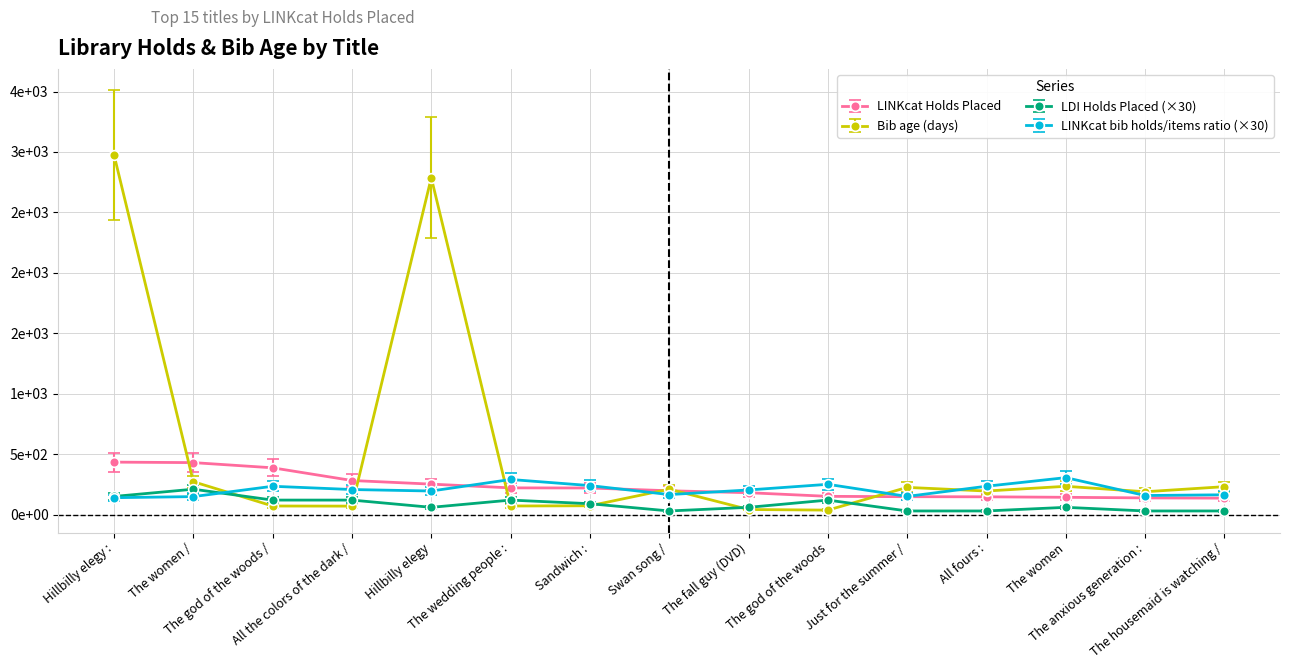

What are all the series names shown in the legend?

LINKcat Holds Placed, Bib age (days), LDI Holds Placed (×30), LINKcat bib holds/items ratio (×30)